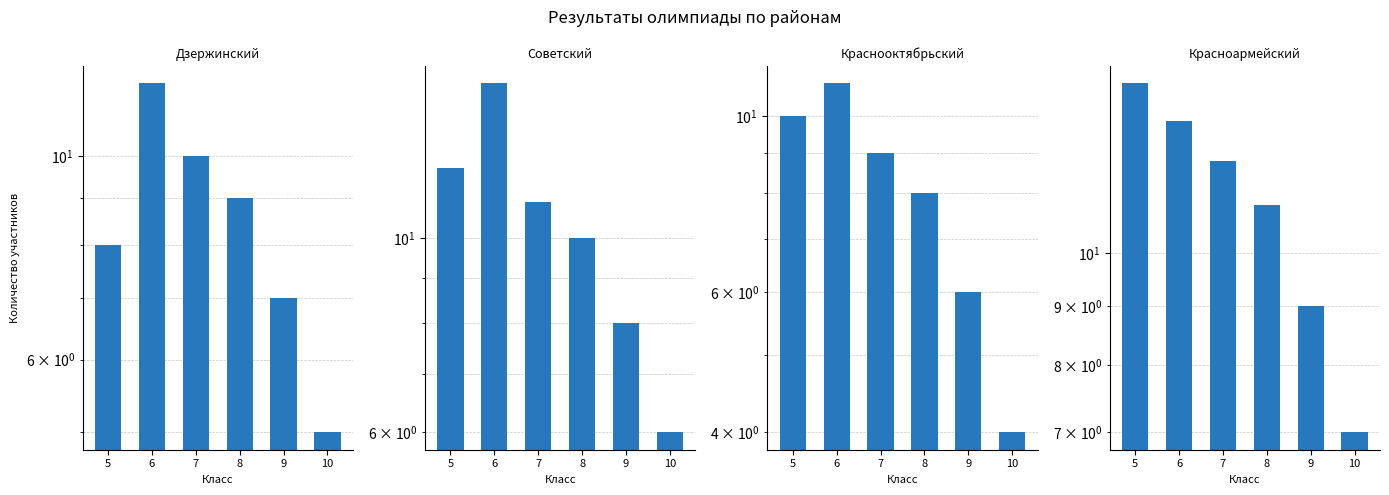

Rank the series by their maximum value, from lowest to highest.

Краснооктябрьский, Дзержинский, Красноармейский, Советский